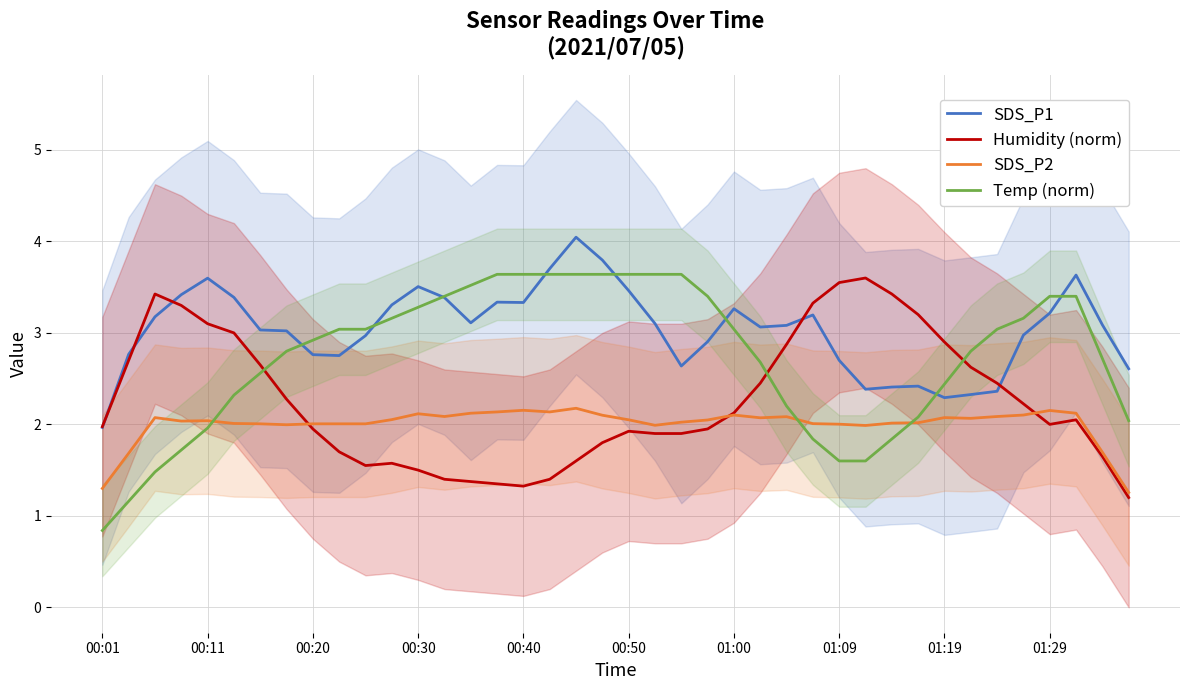

The value of Temp (norm) at 01:19 is 2.4. True or false?

True